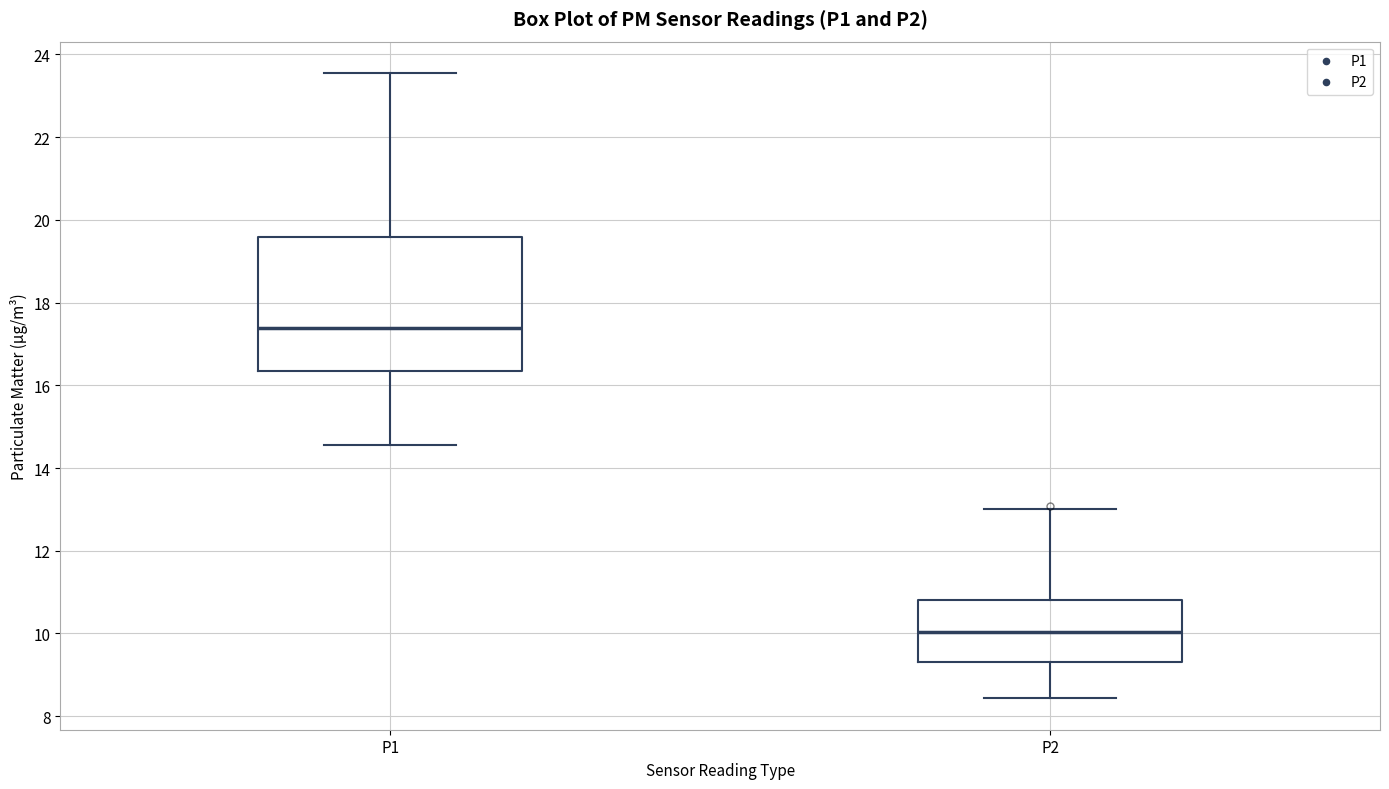

Reading left to right, transcribe this box plot: for each box, give where its median line is, the range the box spans, and where its two whiskers end, as read against the y-axis. The values are not printed on the chart, so give them approximately, as read against the axis.

P1: median 17.4, box 16.4 to 19.6, whiskers 14.6 to 23.6
P2: median 10.0, box 9.4 to 10.8, whiskers 8.4 to 13.0